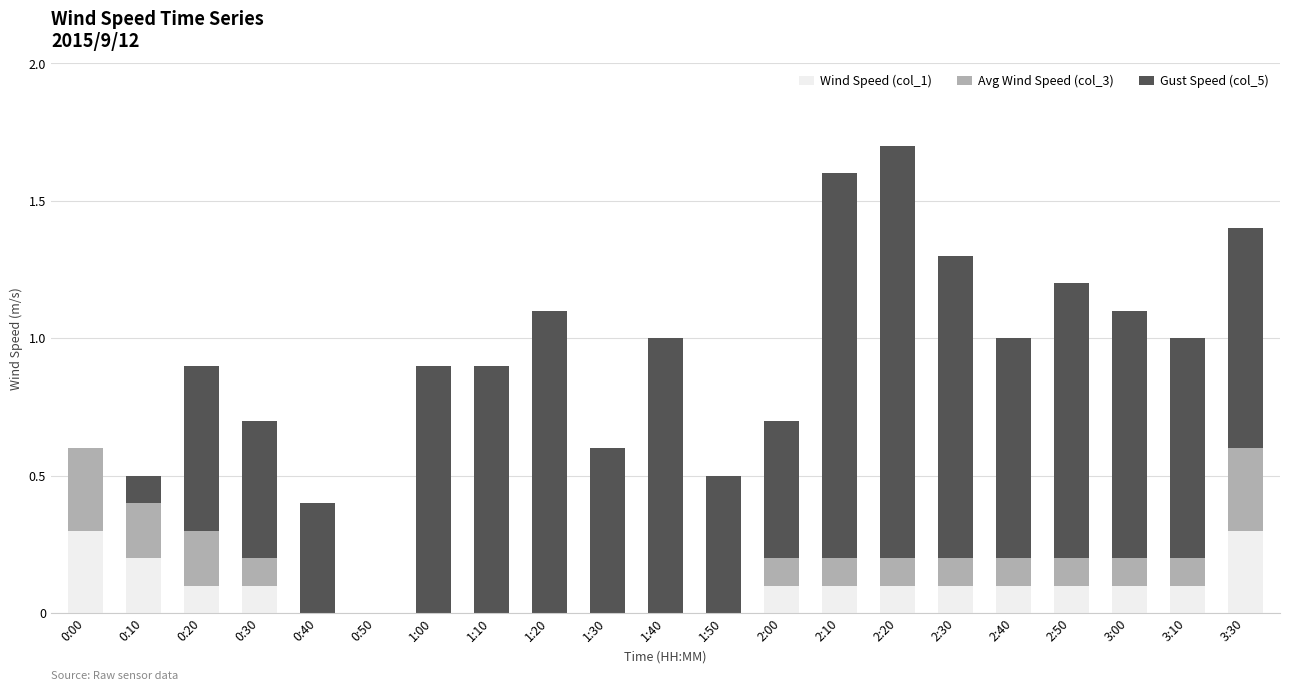

What is the sum of all Wind Speed (col_1) values?

1.8